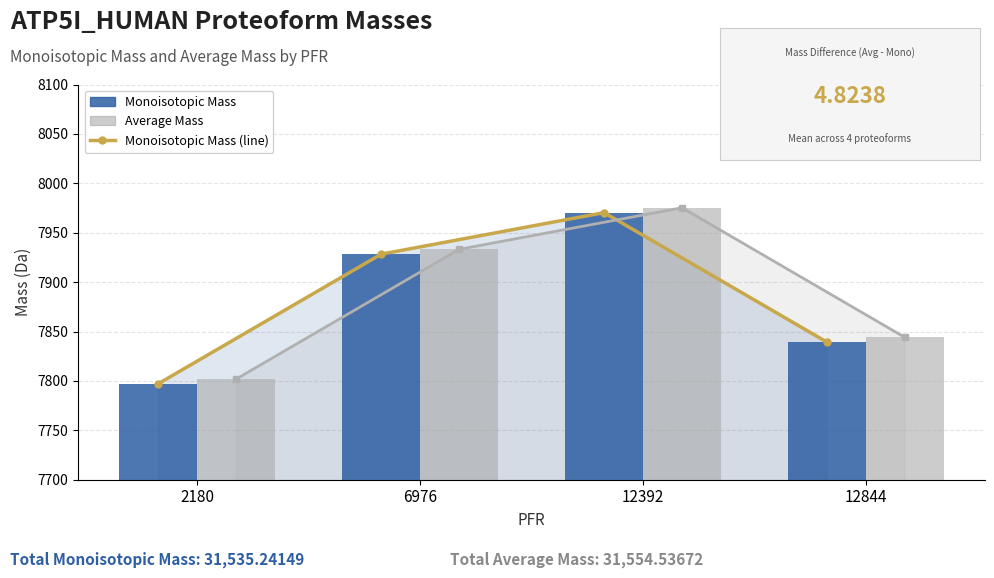

What value does the Monoisotopic Mass series have at 12844?

7839.3